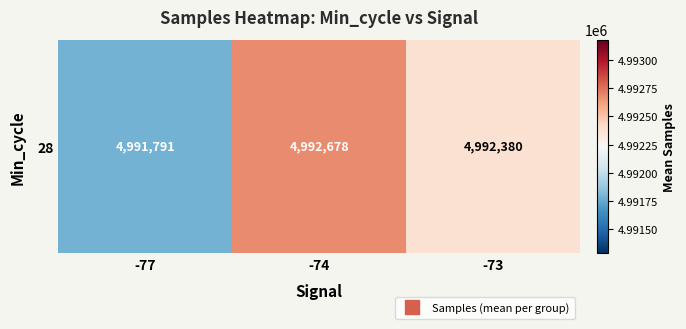

Which label corresponds to the smallest value in the chart?

-77